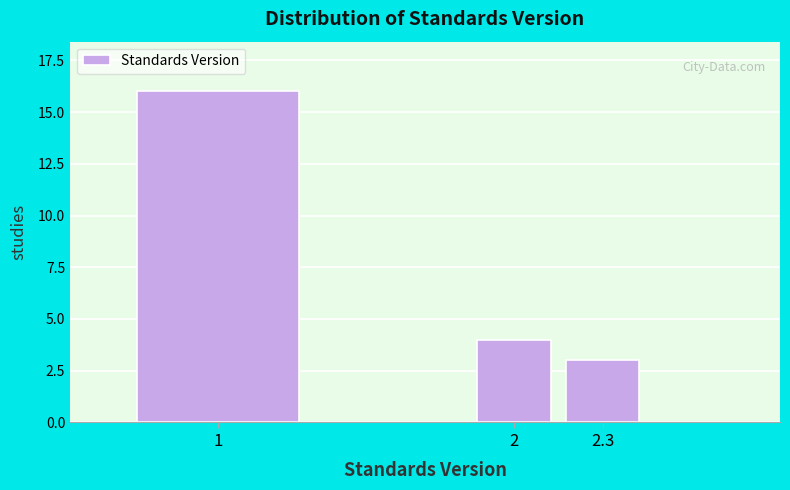

Reading left to right, what are all the values shown in this chart?

1=16	2=4	2.3=3